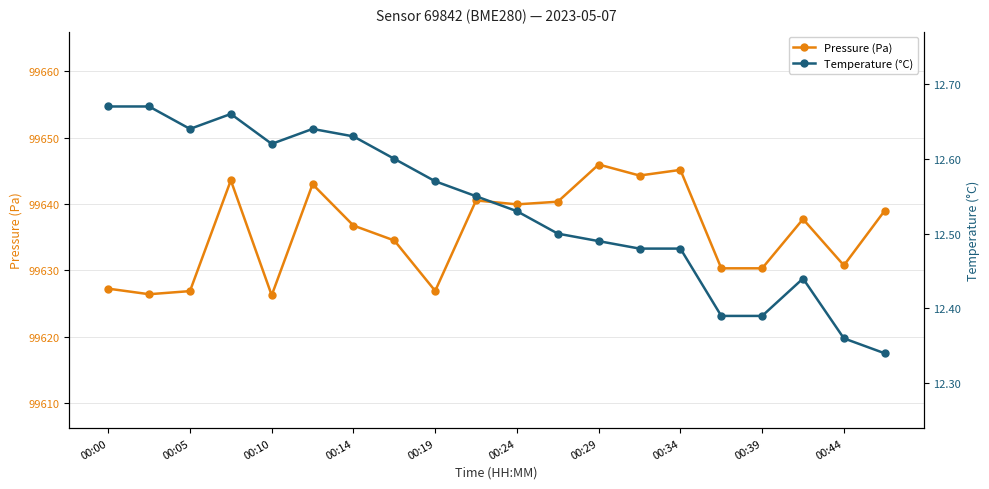

True or false: Pressure (Pa) and Temperature (°C) intersect in this chart.

False